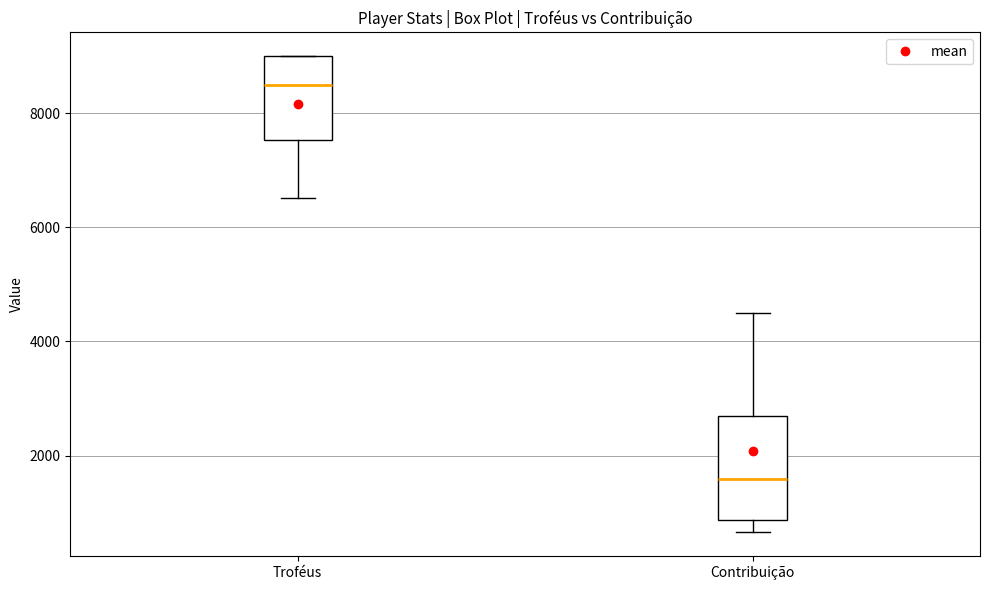

Which box is the tallest, from its lower edge to its upper edge?

Contribuição